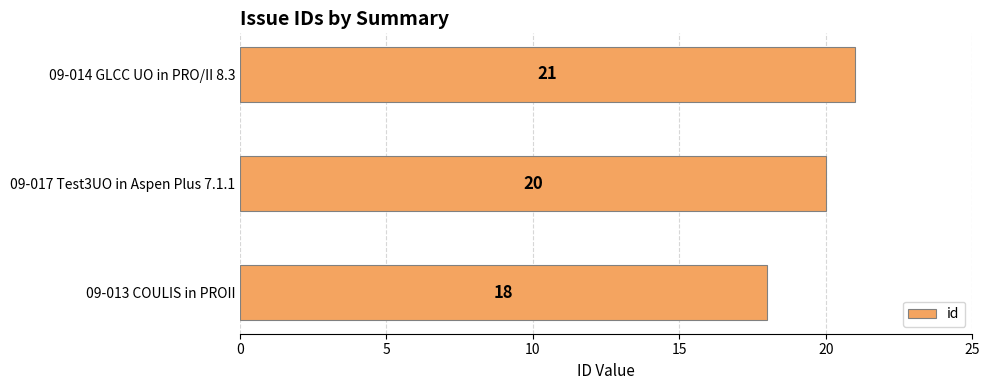

True or false: the data shows 32 at 09-014 GLCC UO in PRO/II 8.3.

False